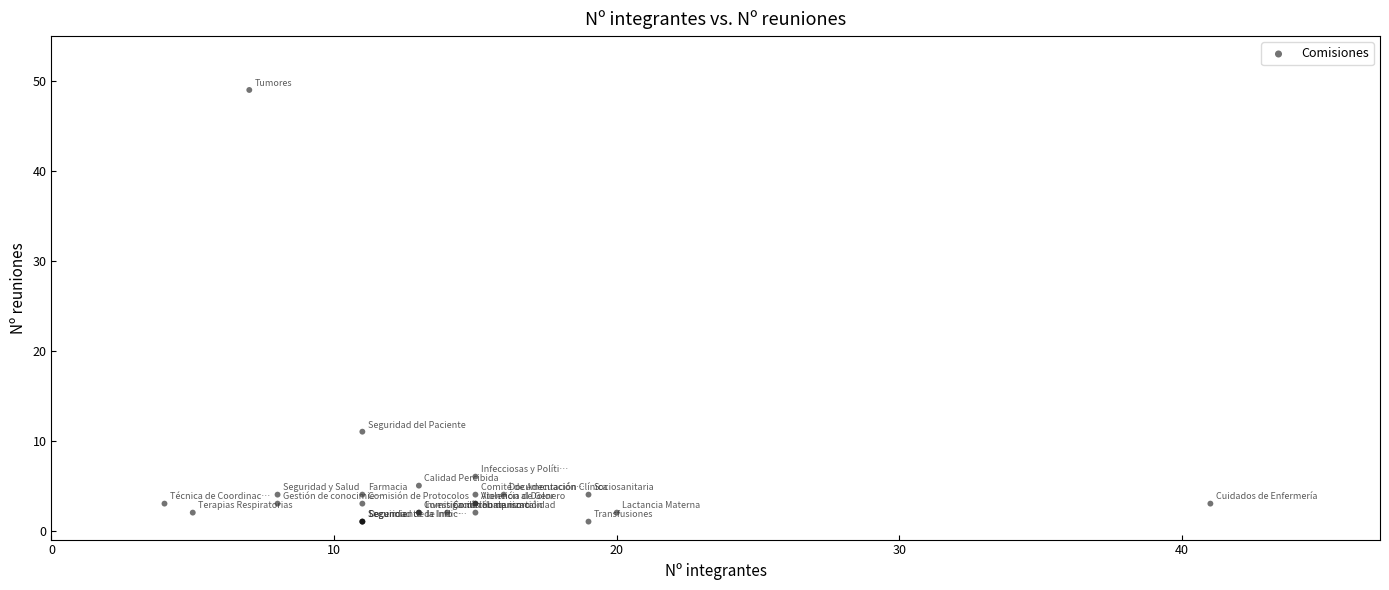

What Y value in the scatter plot is closest to 25?

11